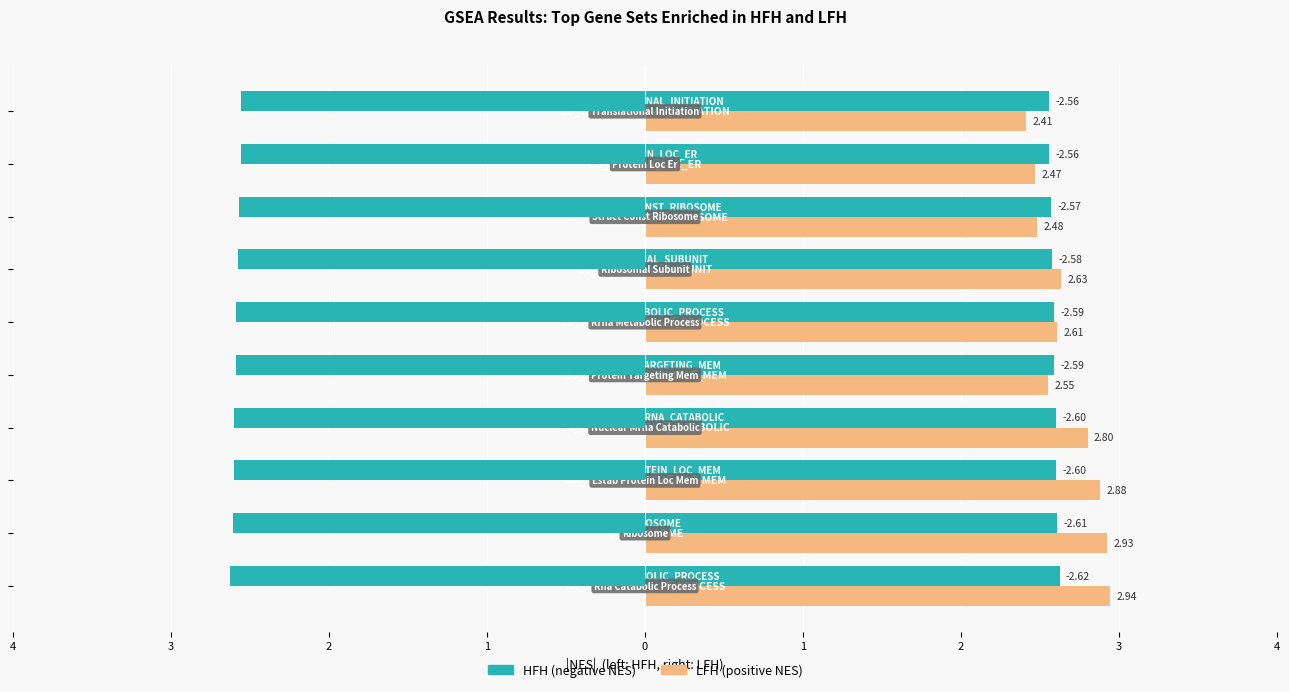

How many distinct data groups are displayed?

2